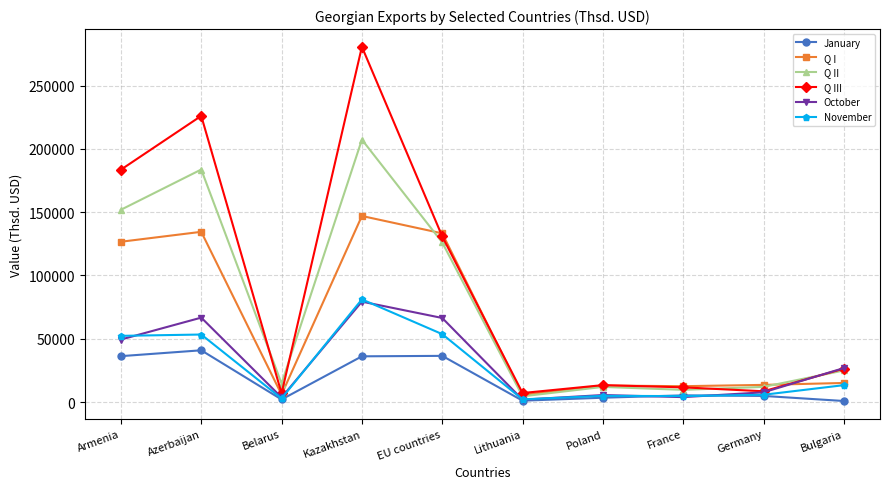

What is the label of the 10th point from the right?

Armenia